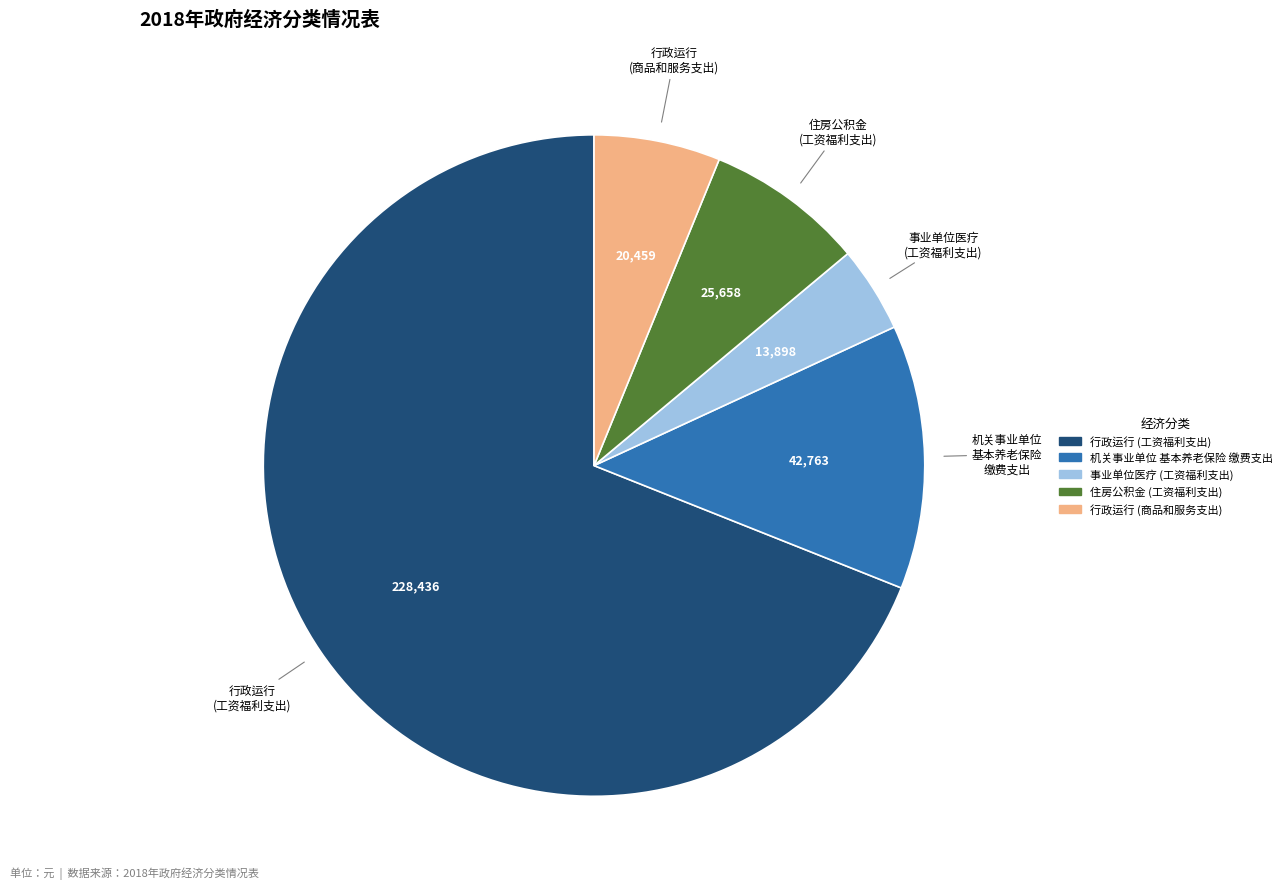

True or false: 行政运行 (工资福利支出) accounts for 82% of the total.

False